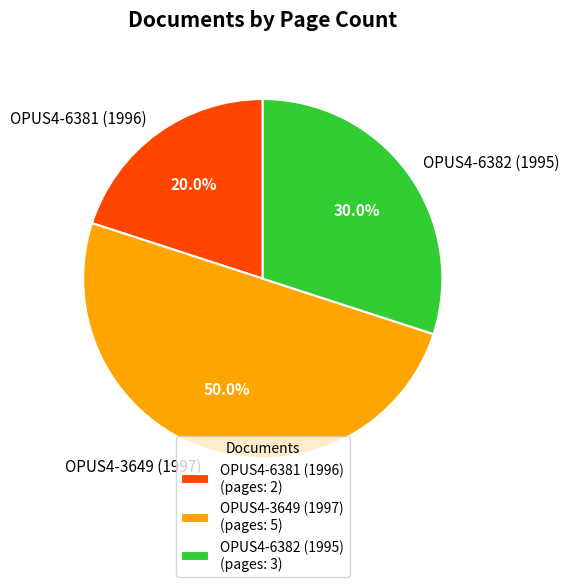

Between OPUS4-3649 (1997) and OPUS4-6382 (1995), which is larger?

OPUS4-3649 (1997)